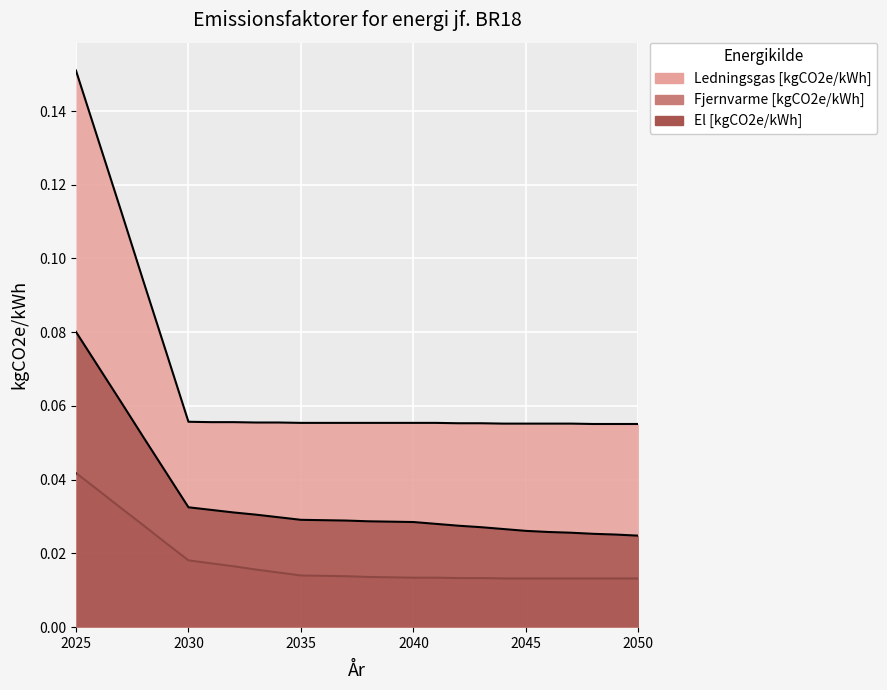

True or false: Ledningsgas [kgCO2e/kWh] and Fjernvarme [kgCO2e/kWh] intersect in this chart.

False